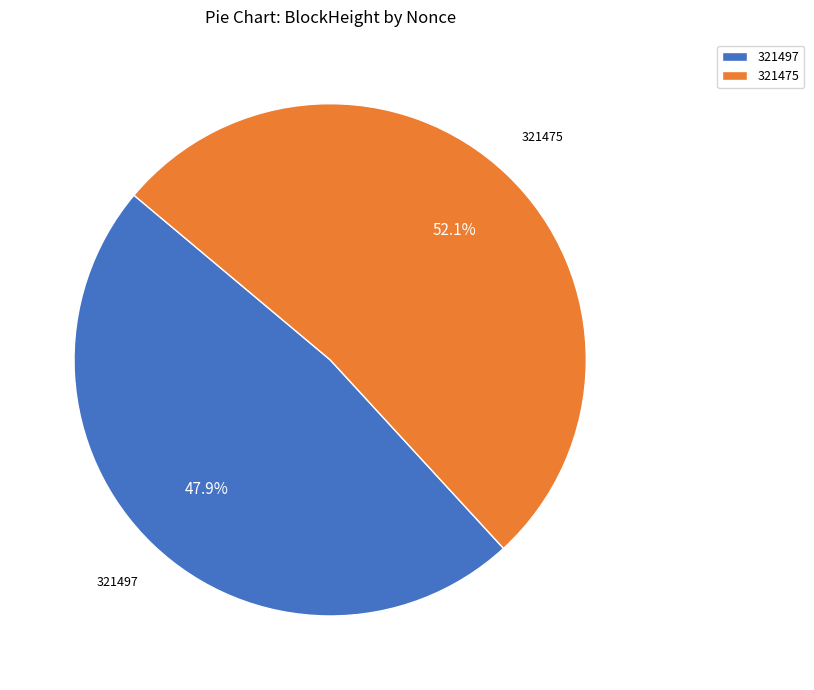

Rank the categories by value from lowest to highest.

321497, 321475